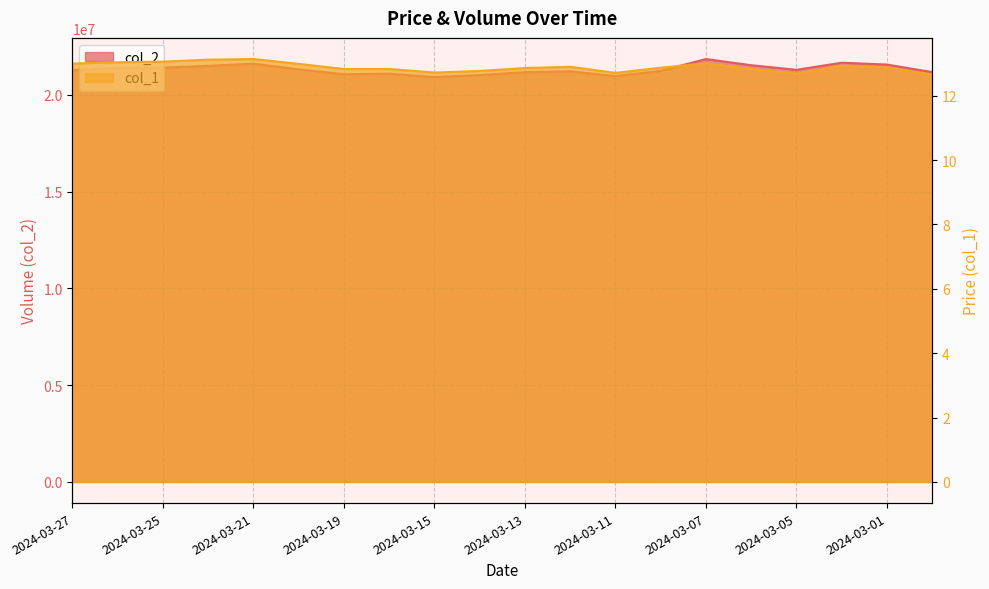

What is the highest value of the col_1 series?

13.1